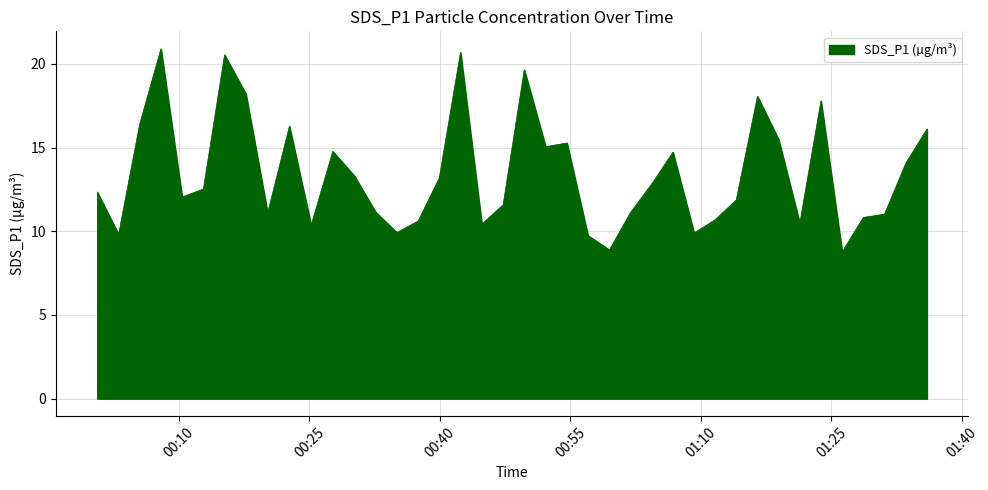

What is the difference between the maximum and minimum values?

12.1